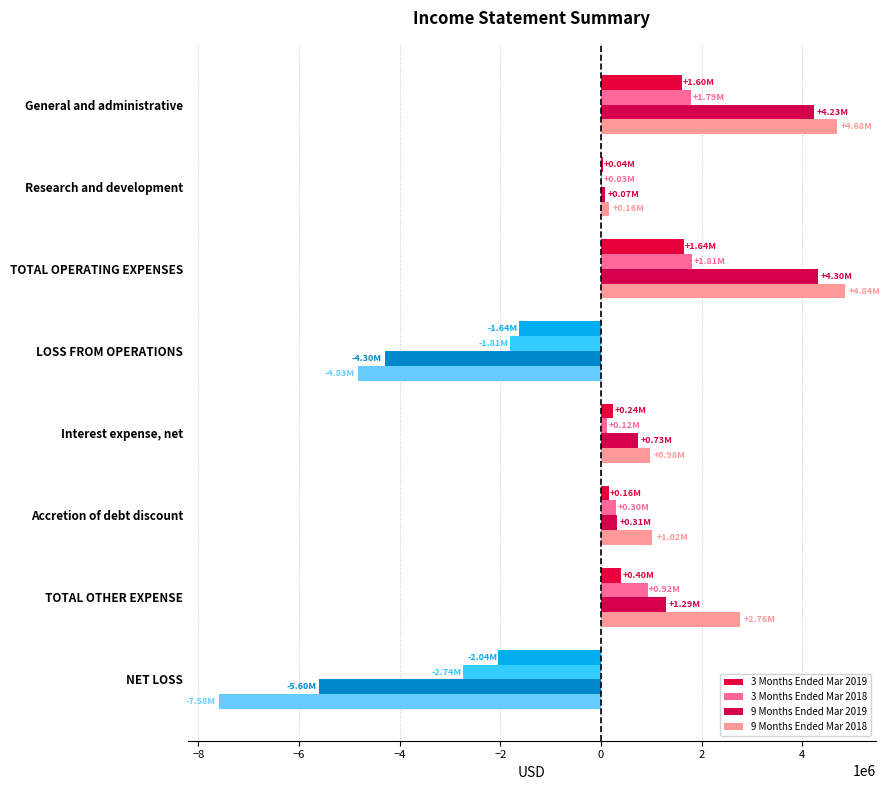

Which series has the largest total across all categories?

9 Months Ended Mar 2018